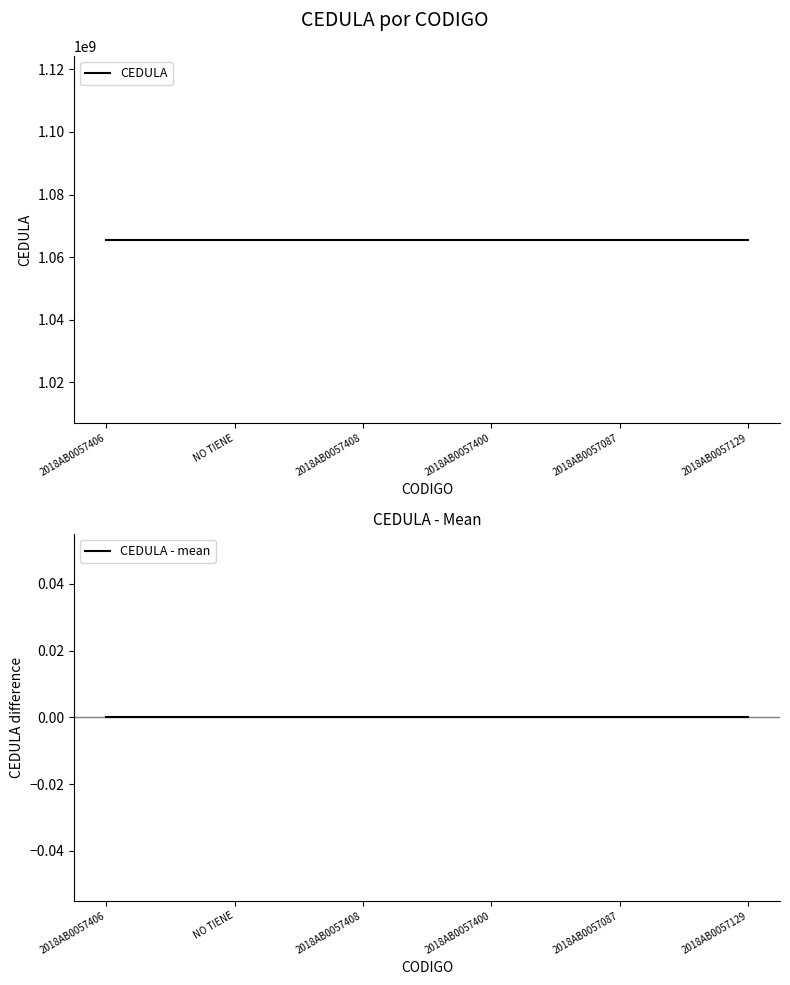

Reading right to left, what are all the values shown in this chart?

CEDULA: 1065594845	1065594845	1065594845	1065594845	1065594845	1065594845
CEDULA - mean: 0	0	0	0	0	0